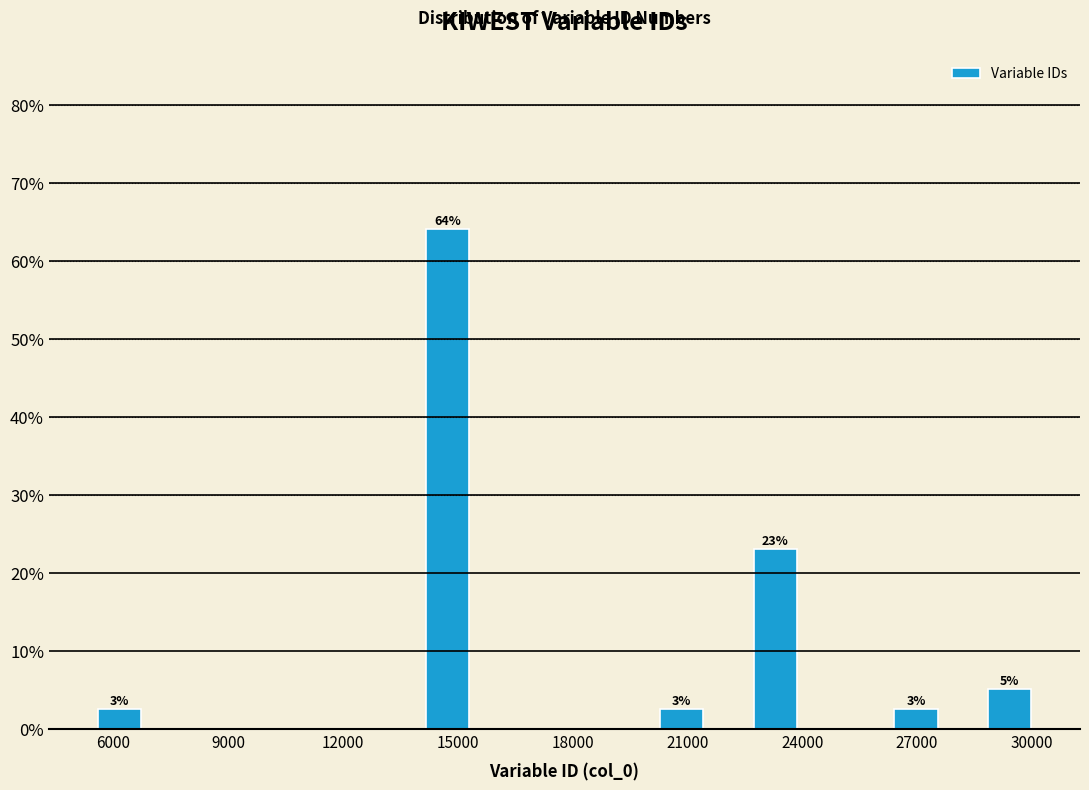

Around what value on the x-axis is the tallest bar? Give the approximate position of its centre, as read against the axis.

14500